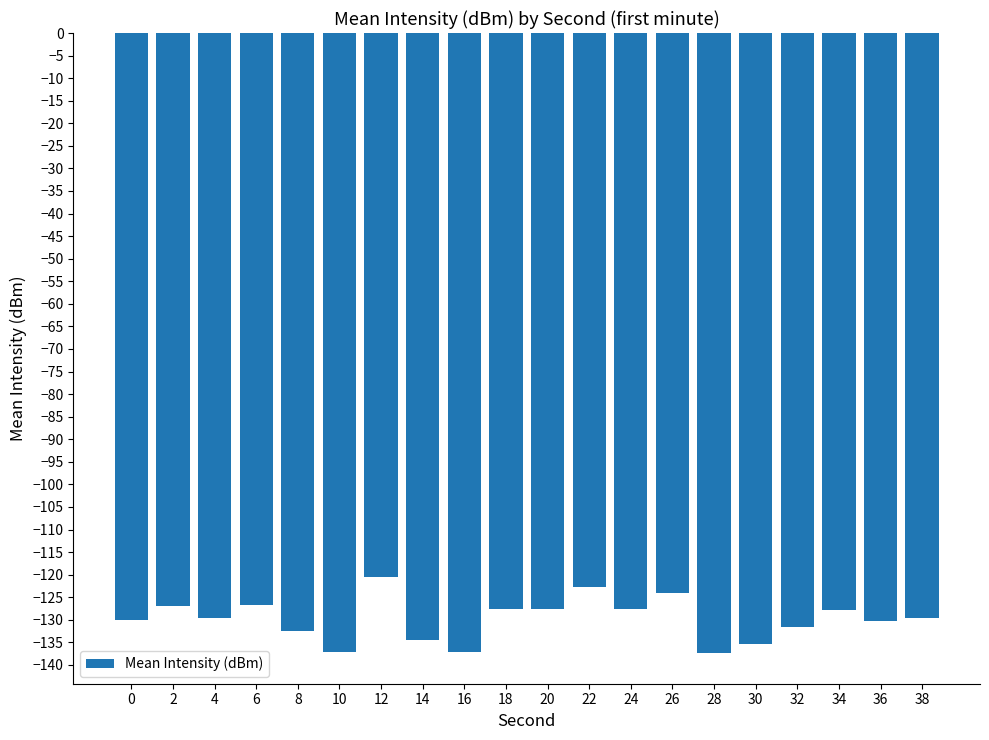

Which has a higher value, 20 or 10?

20